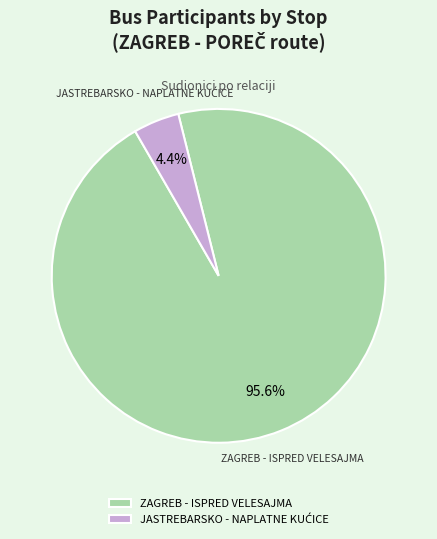

How many segments does this pie chart have?

2